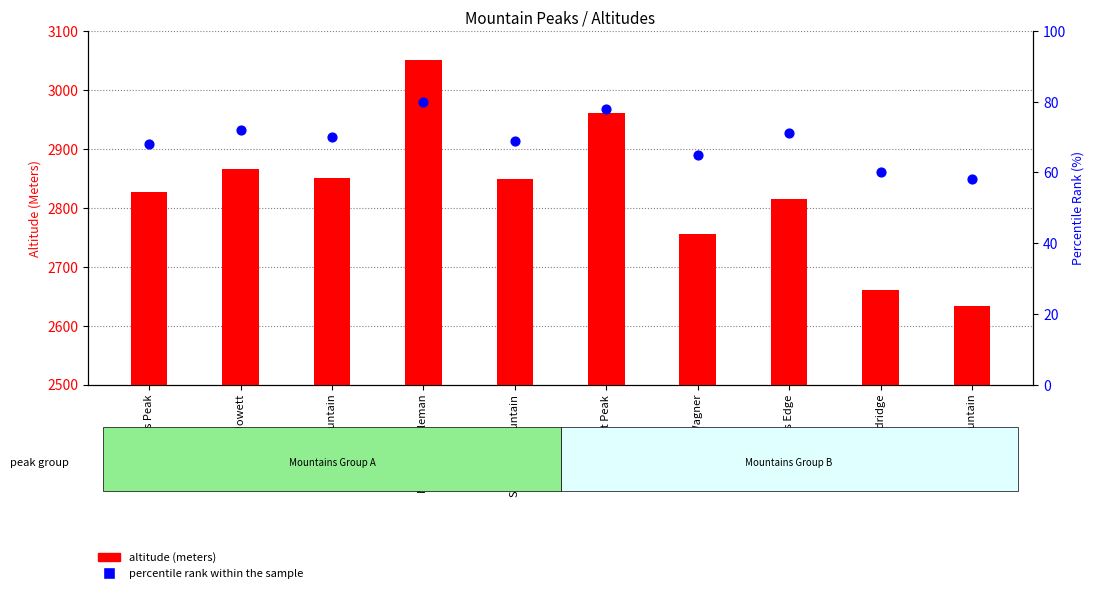

What are all the series names shown in the legend?

altitude (meters), percentile rank within the sample